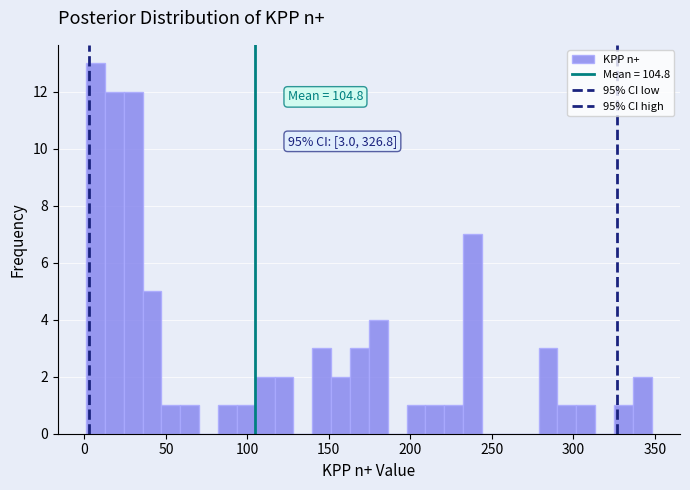

Around what value on the x-axis is the tallest bar? Give the approximate position of its centre, as read against the axis.

5